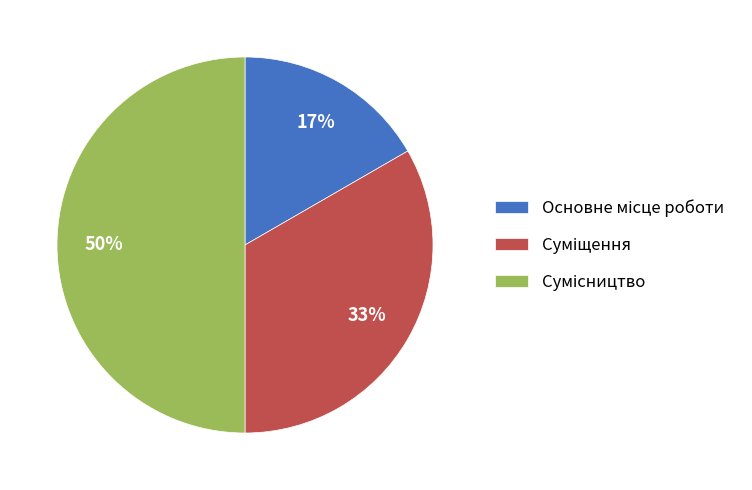

To the nearest percent, what is the average slice percentage?

33%